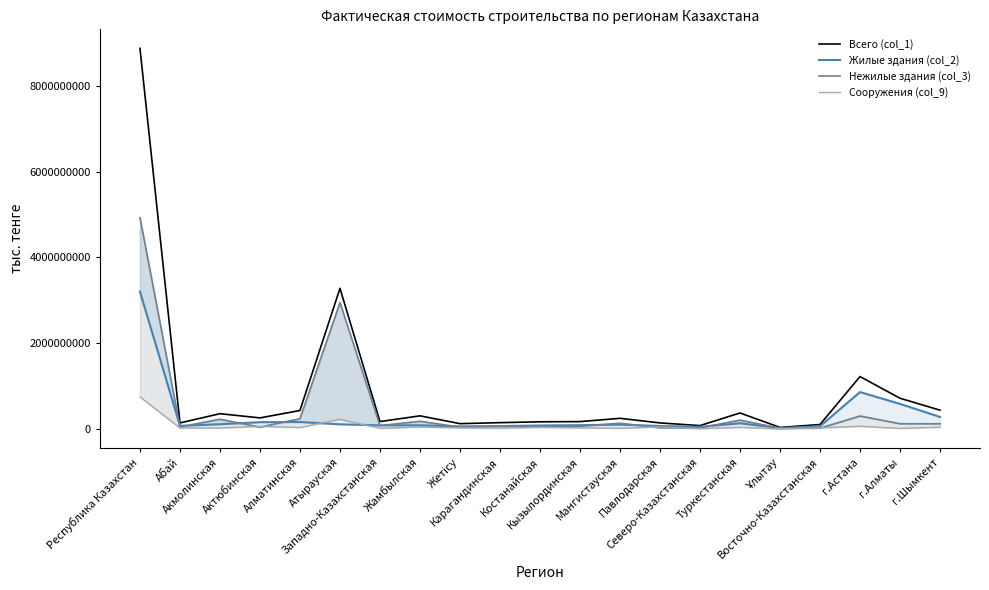

How many values in the Всего (col_1) series exceed 246598101?

10